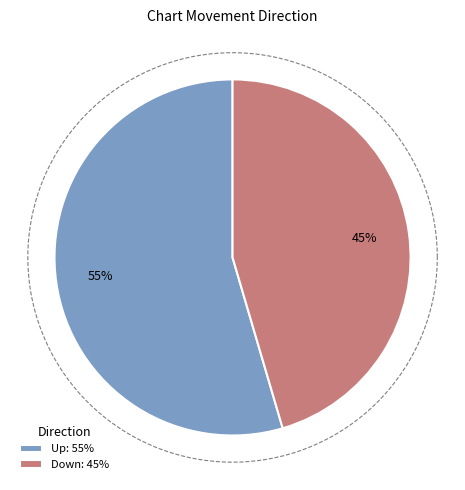

How many slices are in this pie chart?

2